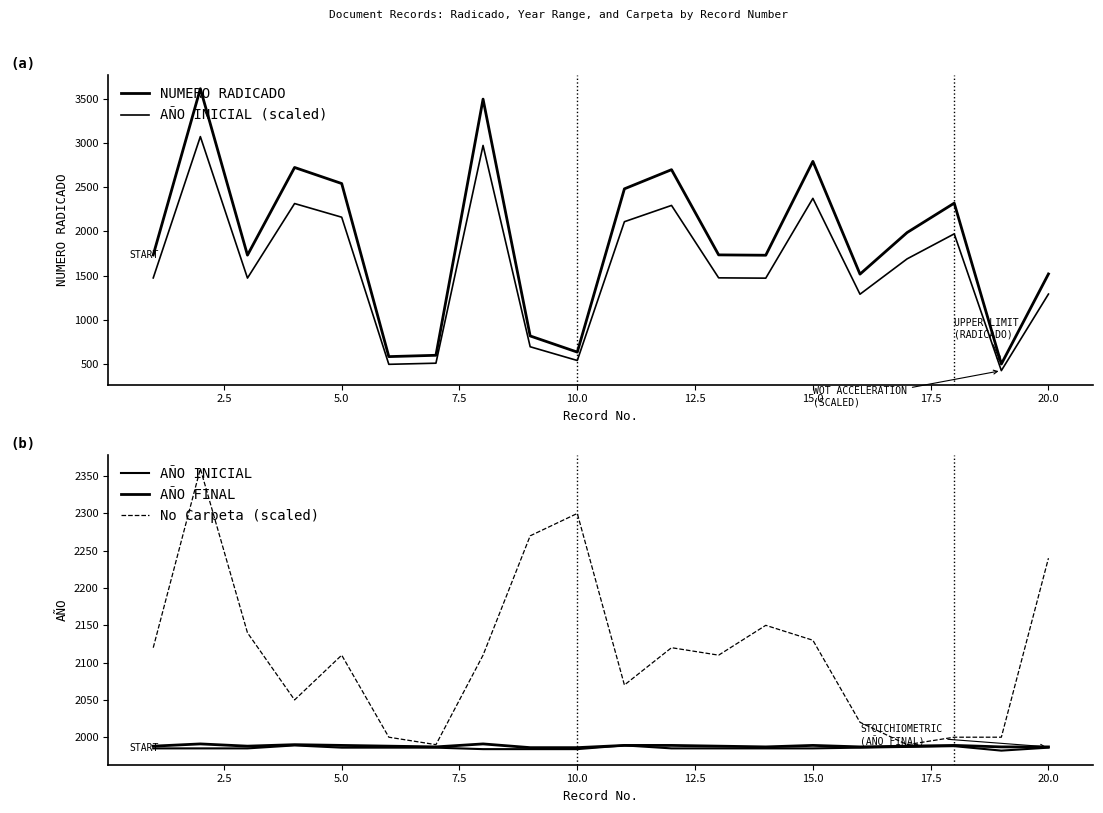

How many data points in AÑO INICIAL (scaled) are less than 1473?

9